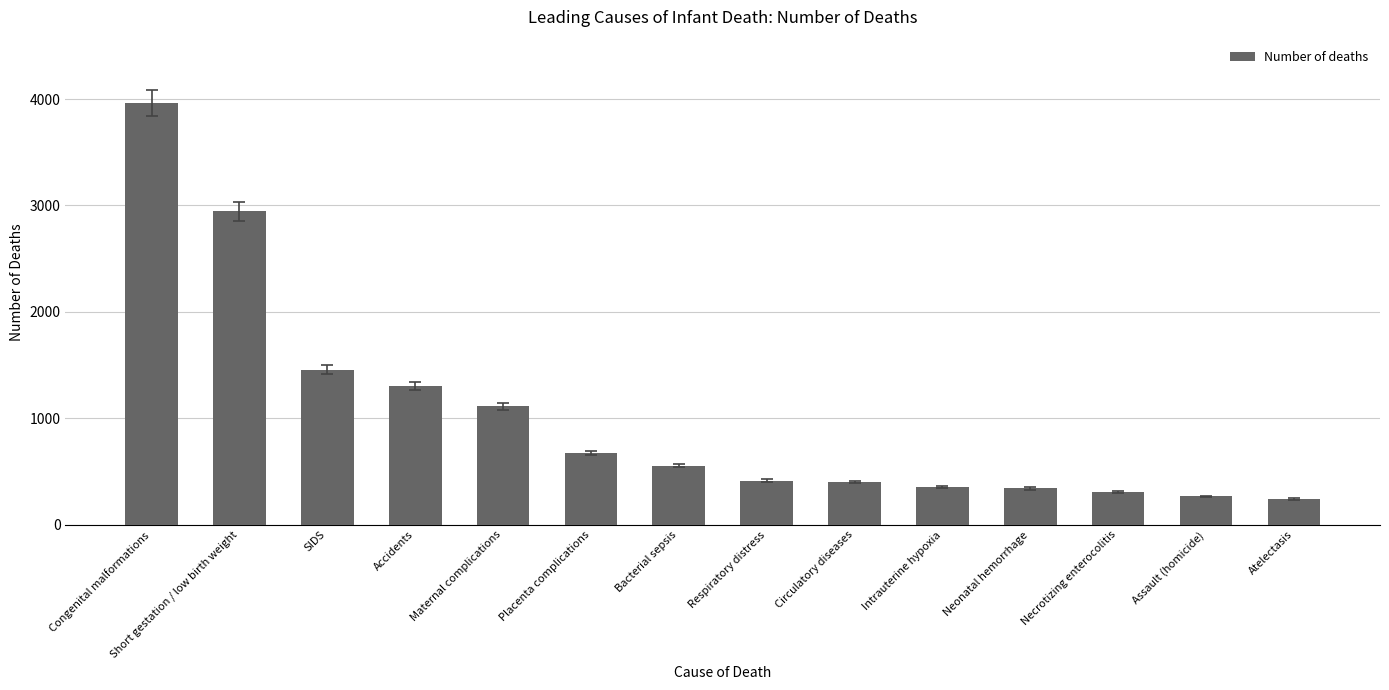

What is the sum of the values at Atelectasis and Placenta complications?

913